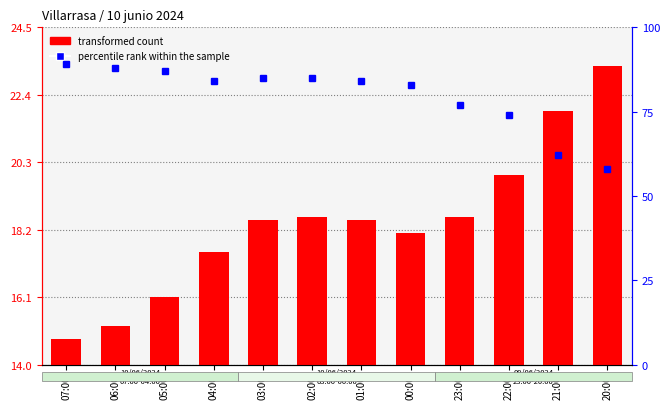

What is the difference between the maximum and minimum values in the transformed count series?

8.5